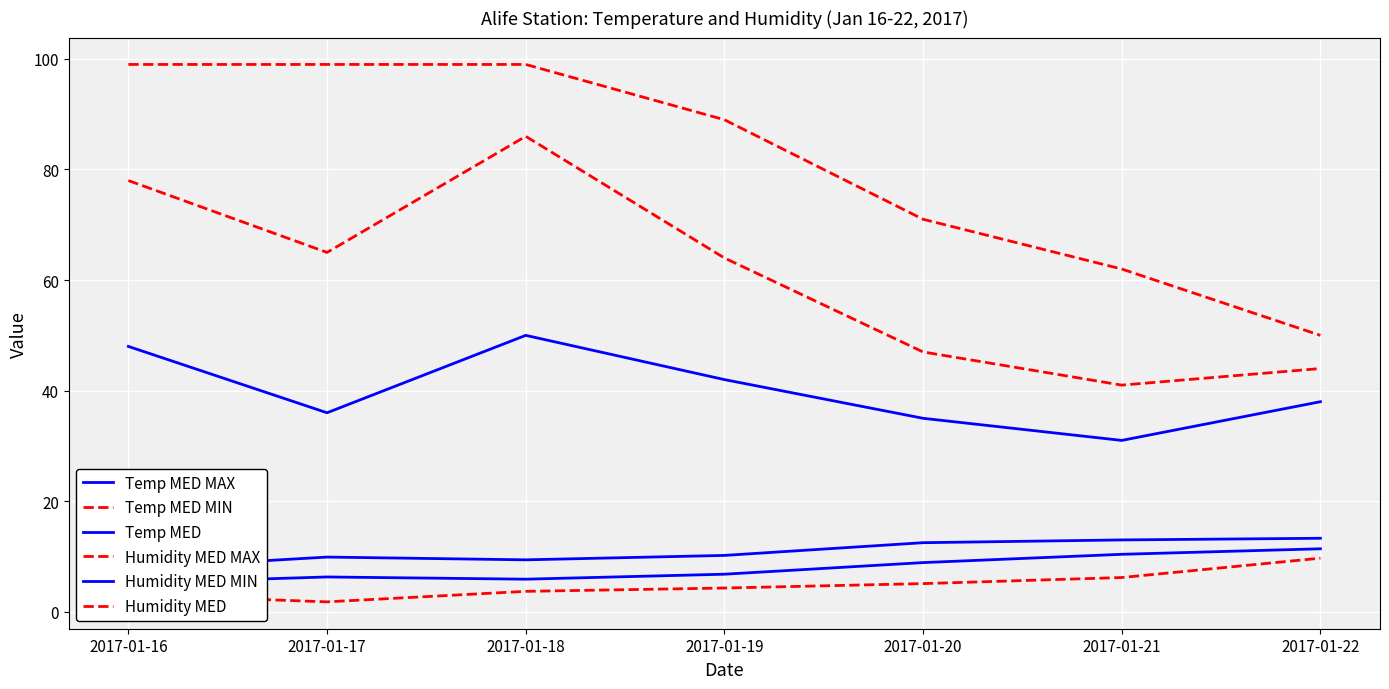

Rank the series by their maximum value, from lowest to highest.

Temp MED MIN, Temp MED, Temp MED MAX, Humidity MED MIN, Humidity MED, Humidity MED MAX